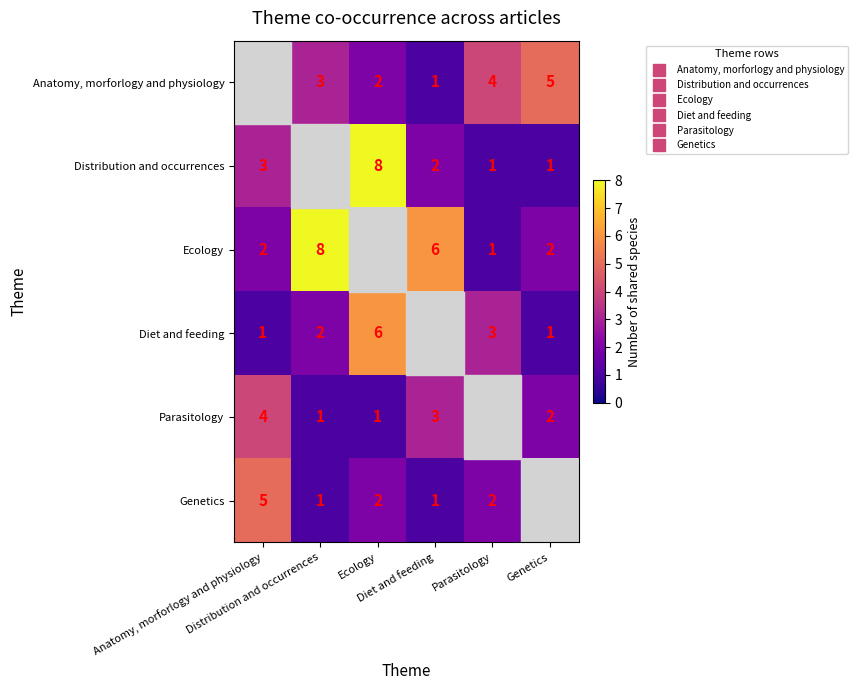

Is the value of Anatomy, morforlogy and physiology at Distribution and occurrences greater than the value of Genetics at Genetics?

Yes